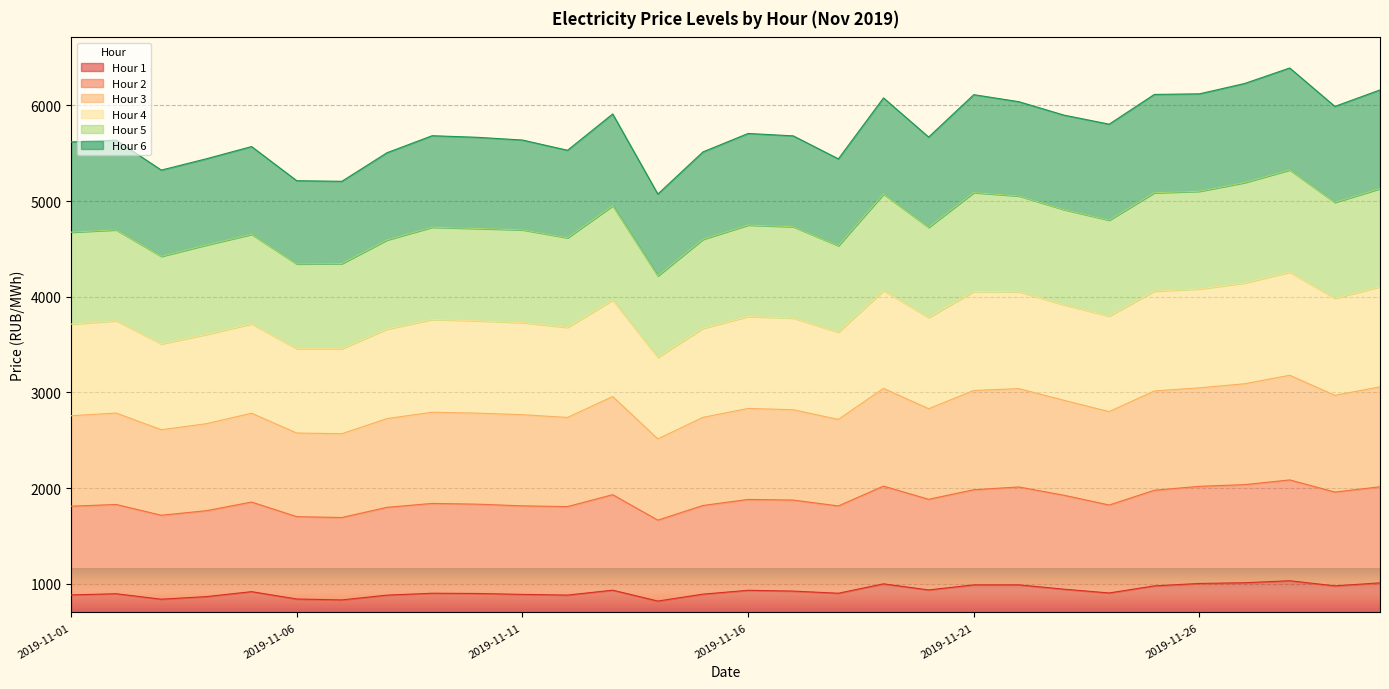

Between 2019-11-05 and 2019-11-17, which series saw the biggest shift?

Hour 4